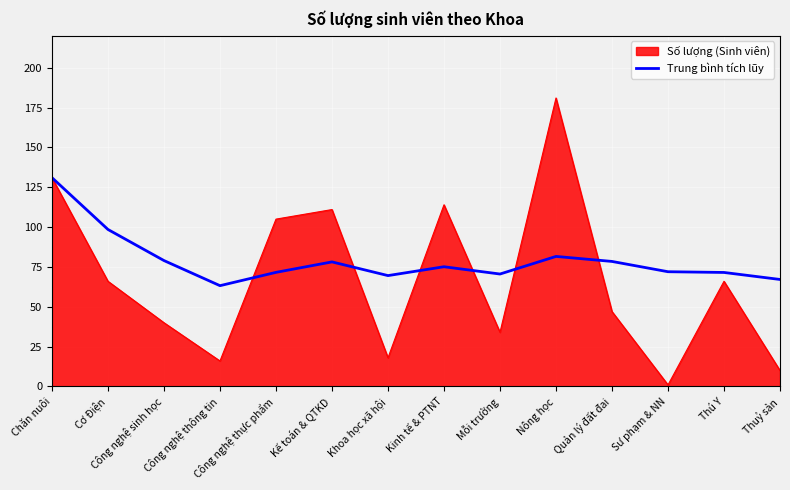

Is it true that Số lượng (Sinh viên) equals 116.5 at Thú Y?

False